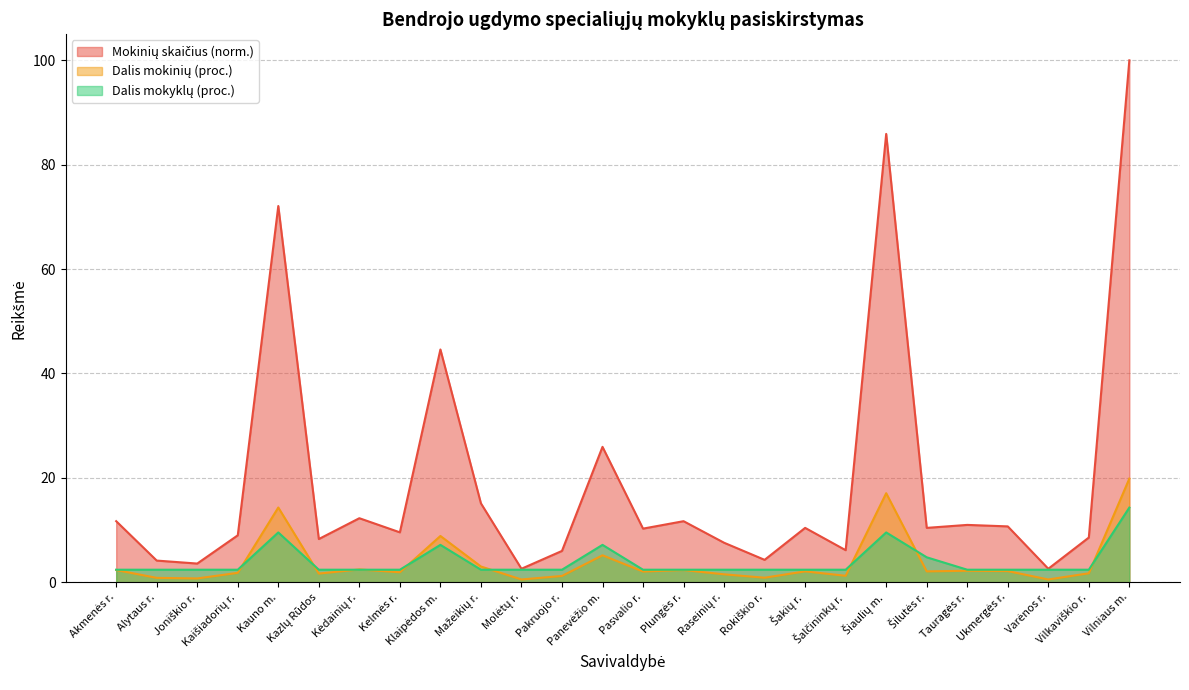

Count the number of data series in this chart.

3